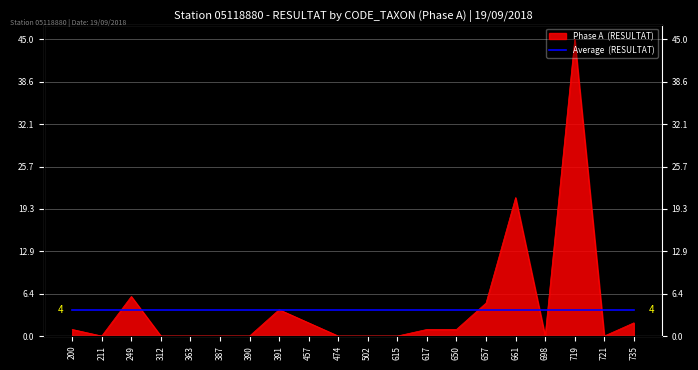

Where is the data nearest to the value 22?

661